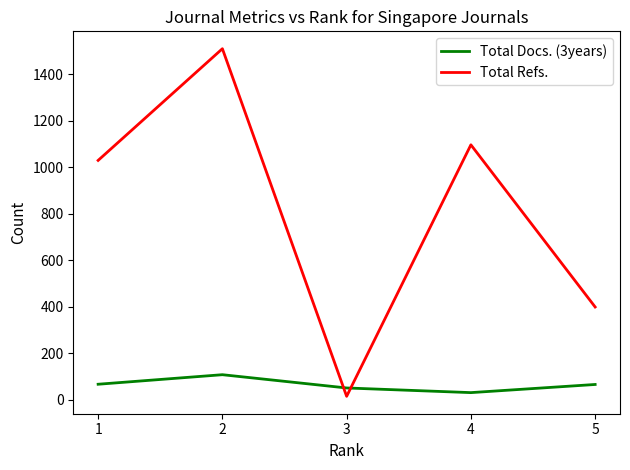

Which label corresponds to the smallest value in the chart?

3